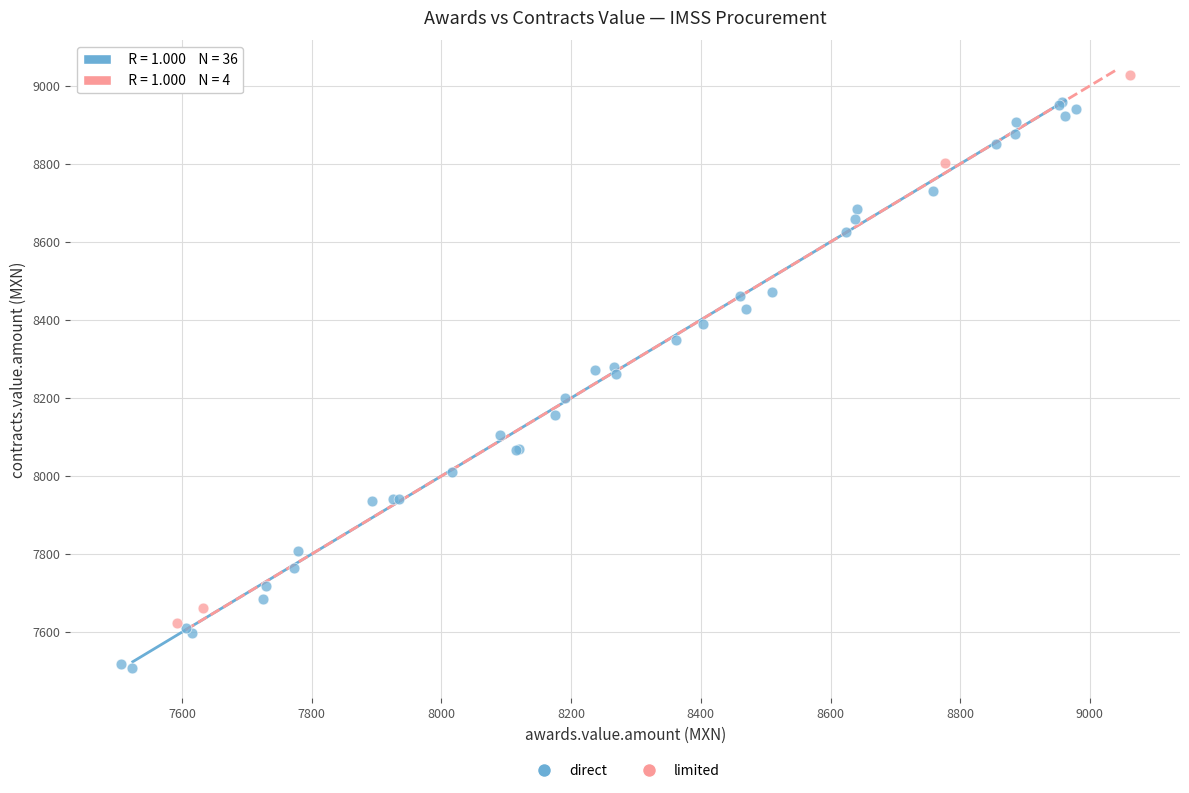

Which series contains the lowest Y value?

direct